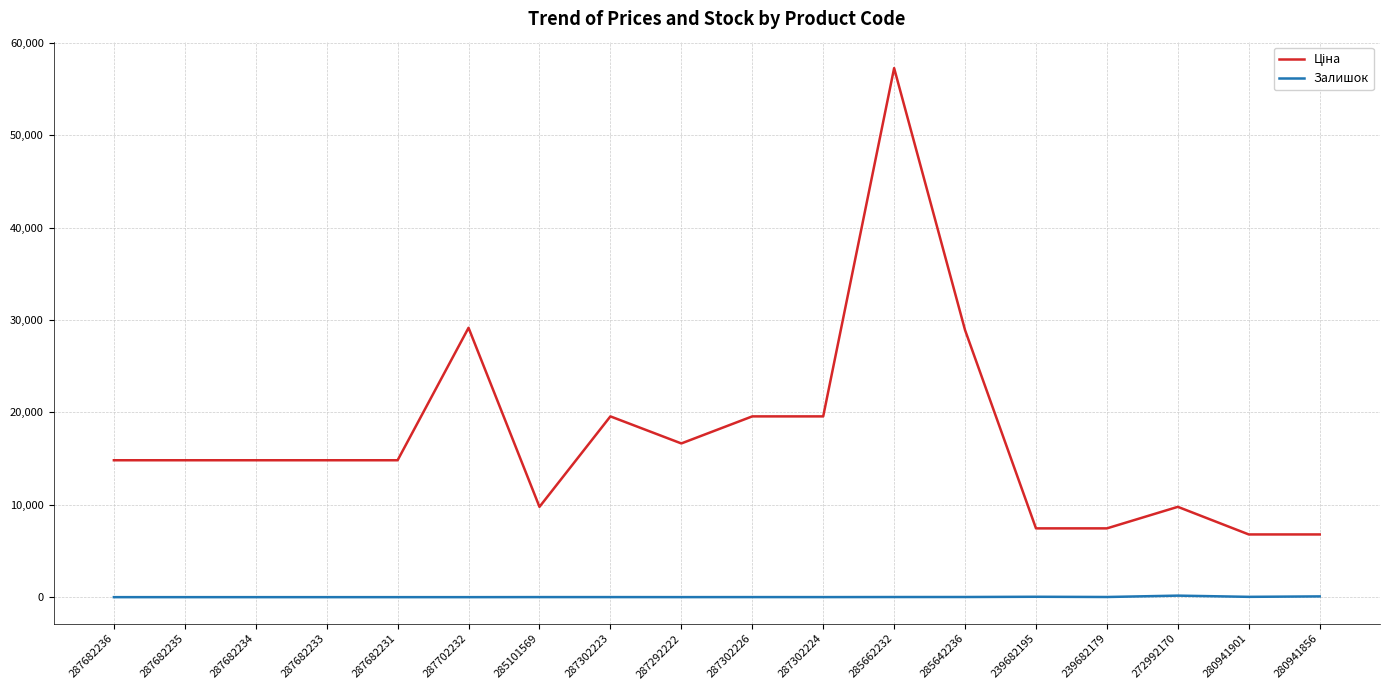

At which category is the sum across all series the highest?

285662232